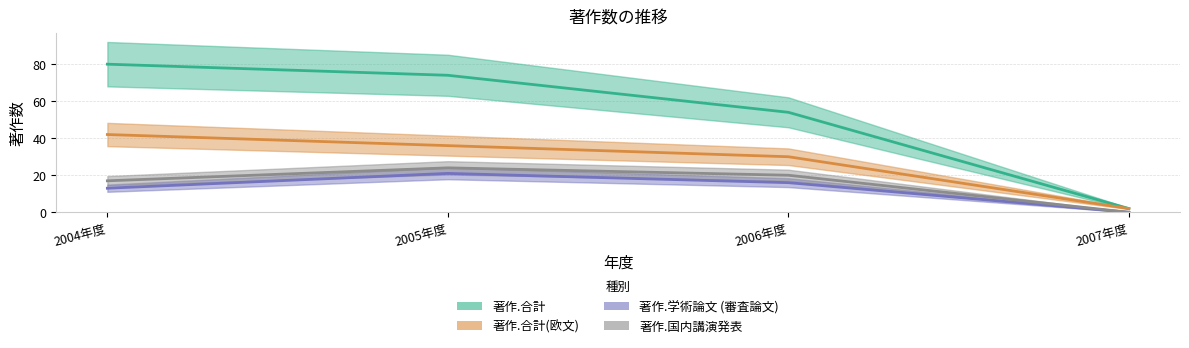

What is the difference between the 著作.合計(欧文) values at 2005年度 and 2007年度?

34